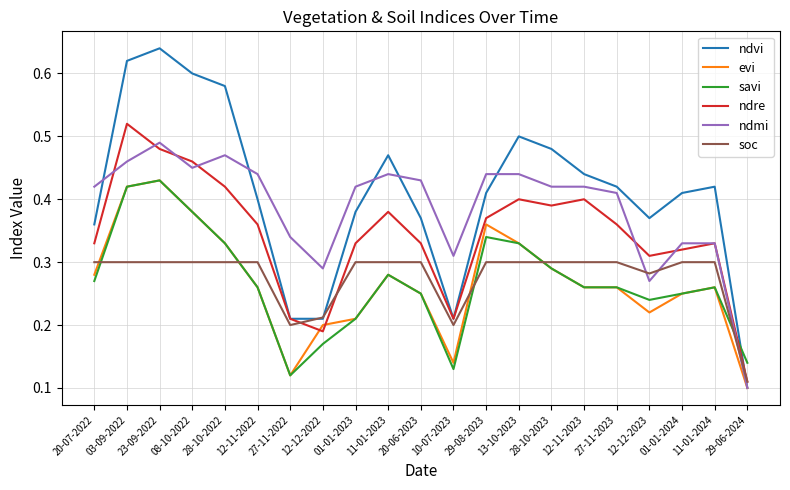

What position from the left is 12-11-2023?

16